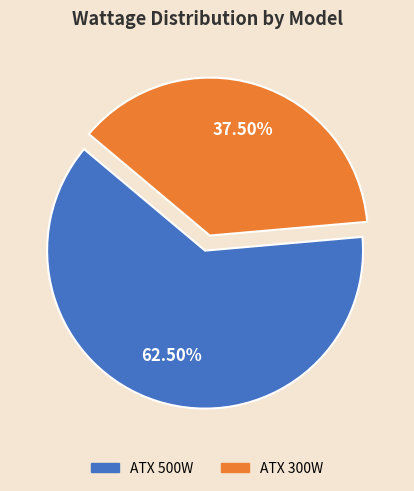

Is ATX 300W the majority of the pie?

No